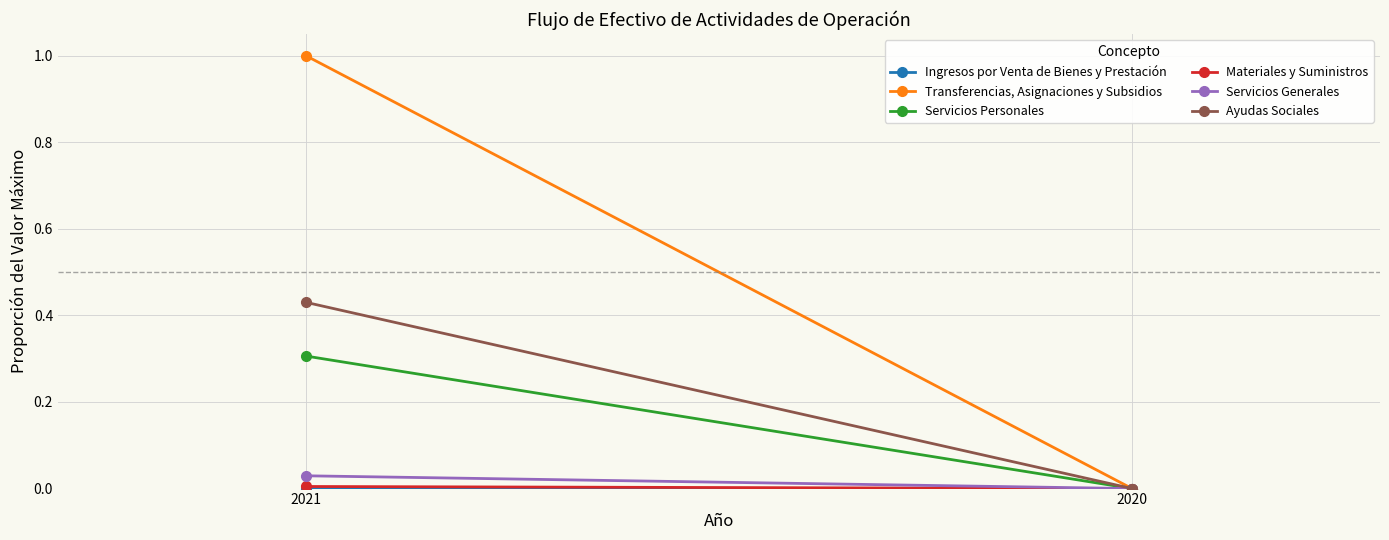

The Ayudas Sociales series shows 0.4 at 2021. True or false?

True